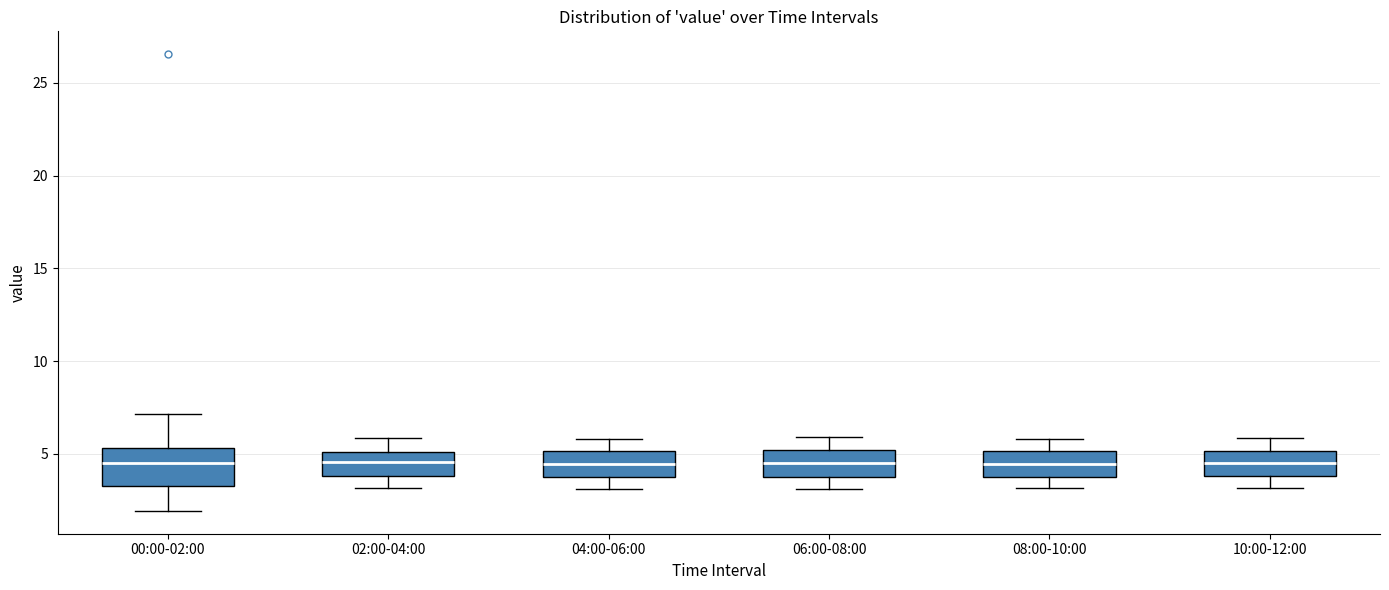

Reading left to right, read every box against the y-axis: the position of its median line, the range the box covers, and the ends of its whiskers. The values are not printed on the chart, so give them approximately, as read against the axis.

00:00-02:00: median 4.5, box 3.5 to 5.5, whiskers 2.0 to 7.0
02:00-04:00: median 4.5, box 4.0 to 5.0, whiskers 3.0 to 6.0
04:00-06:00: median 4.5, box 3.5 to 5.0, whiskers 3.0 to 6.0
06:00-08:00: median 4.5, box 3.5 to 5.0, whiskers 3.0 to 6.0
08:00-10:00: median 4.5, box 3.5 to 5.0, whiskers 3.0 to 6.0
10:00-12:00: median 4.5, box 4.0 to 5.0, whiskers 3.0 to 6.0